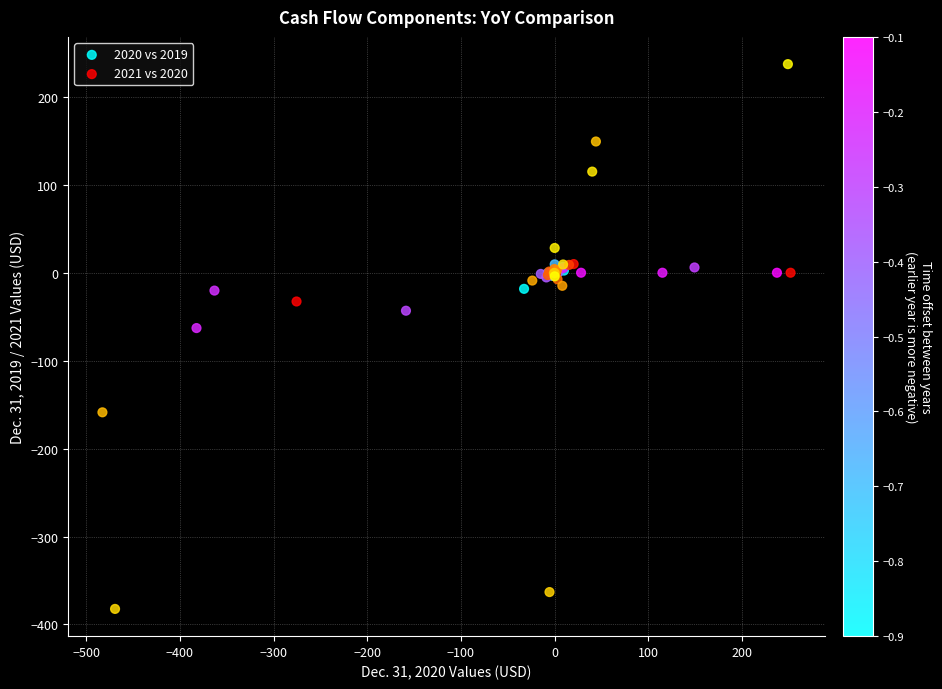

What are all the series names shown in the legend?

2020 vs 2019, 2021 vs 2020